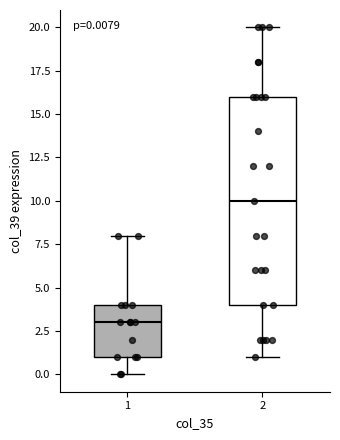

Which box has the highest median line?

2